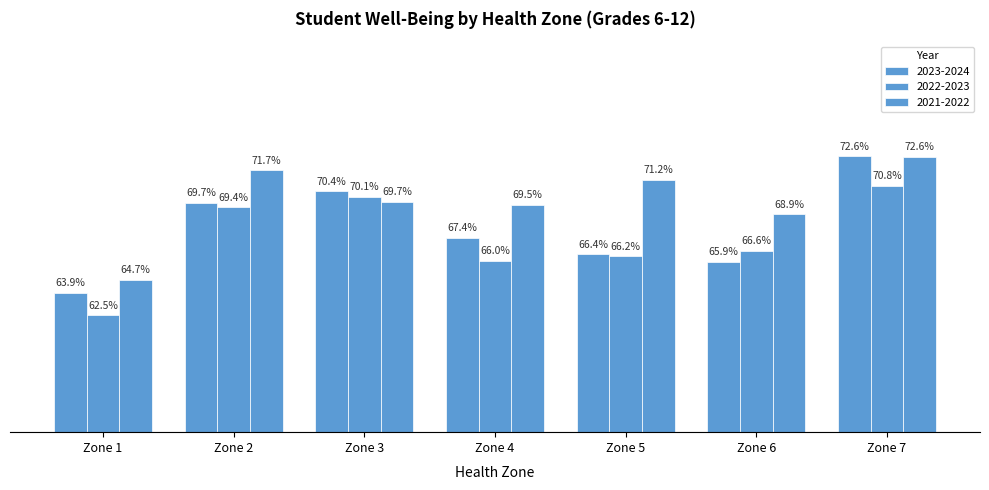

Does the chart contain any negative values?

No